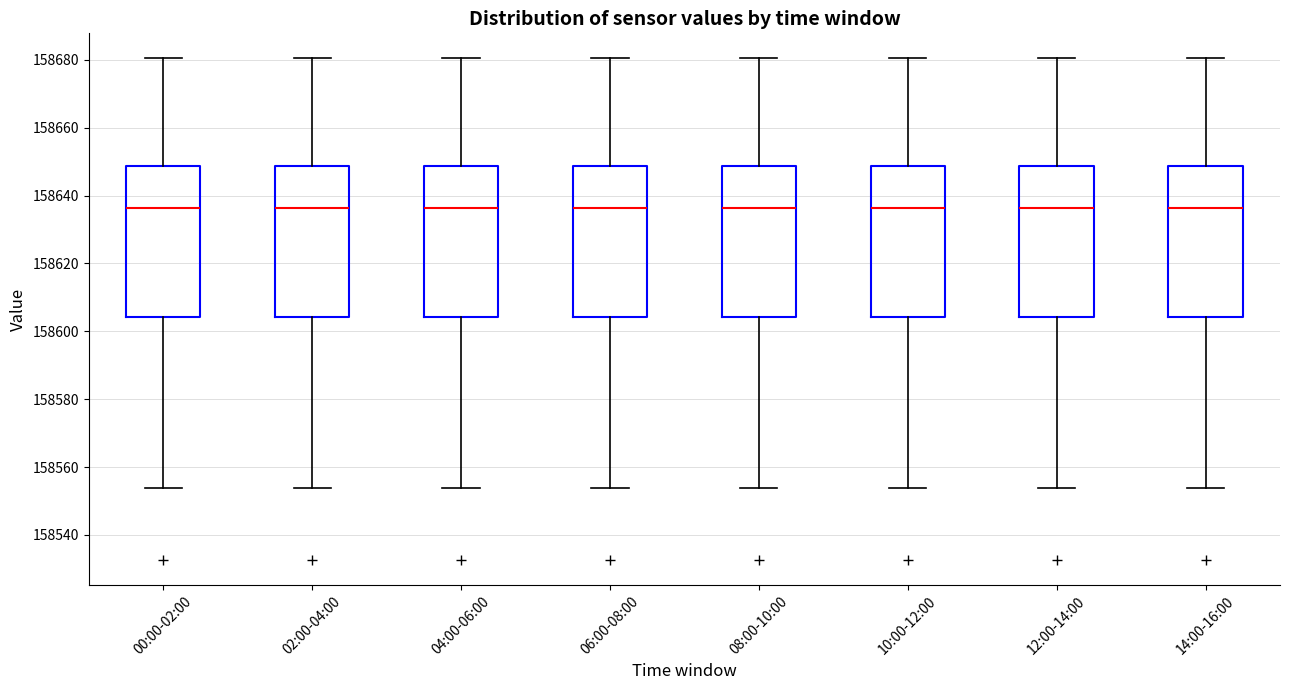

Reading left to right, read every box against the y-axis: the position of its median line, the range the box covers, and the ends of its whiskers. The values are not printed on the chart, so give them approximately, as read against the axis.

00:00-02:00: median 158636, box 158604 to 158648, whiskers 158554 to 158680
02:00-04:00: median 158636, box 158604 to 158648, whiskers 158554 to 158680
04:00-06:00: median 158636, box 158604 to 158648, whiskers 158554 to 158680
06:00-08:00: median 158636, box 158604 to 158648, whiskers 158554 to 158680
08:00-10:00: median 158636, box 158604 to 158648, whiskers 158554 to 158680
10:00-12:00: median 158636, box 158604 to 158648, whiskers 158554 to 158680
12:00-14:00: median 158636, box 158604 to 158648, whiskers 158554 to 158680
14:00-16:00: median 158636, box 158604 to 158648, whiskers 158554 to 158680